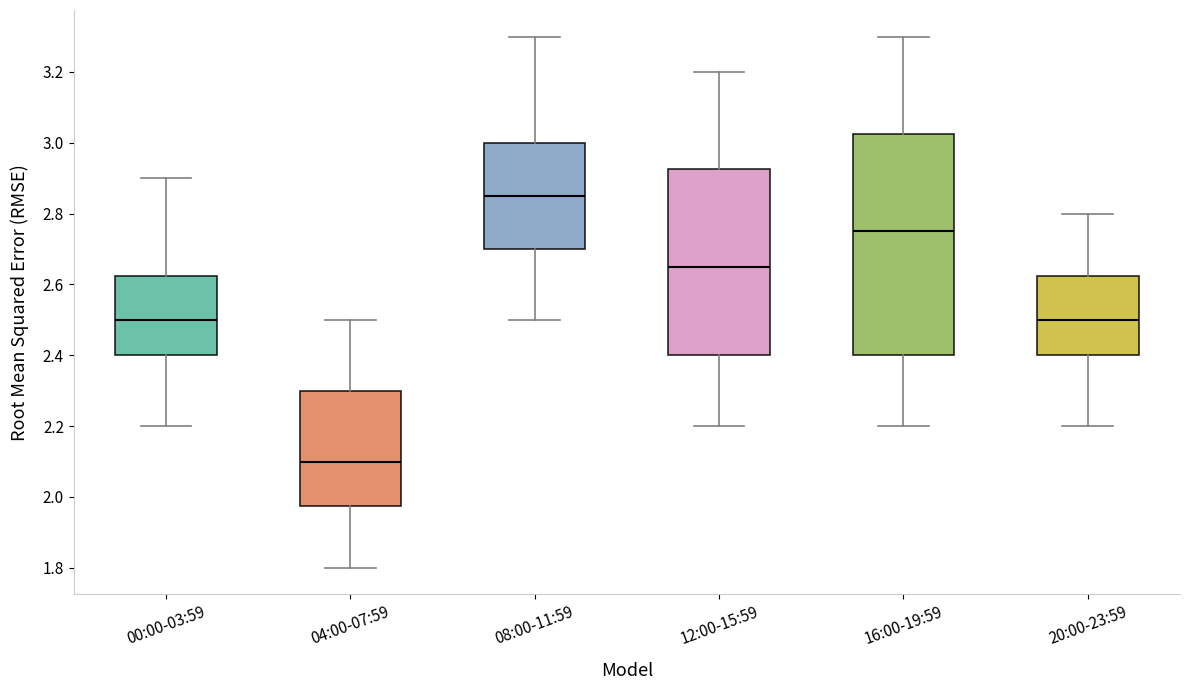

Which box's median line is the lowest?

04:00-07:59